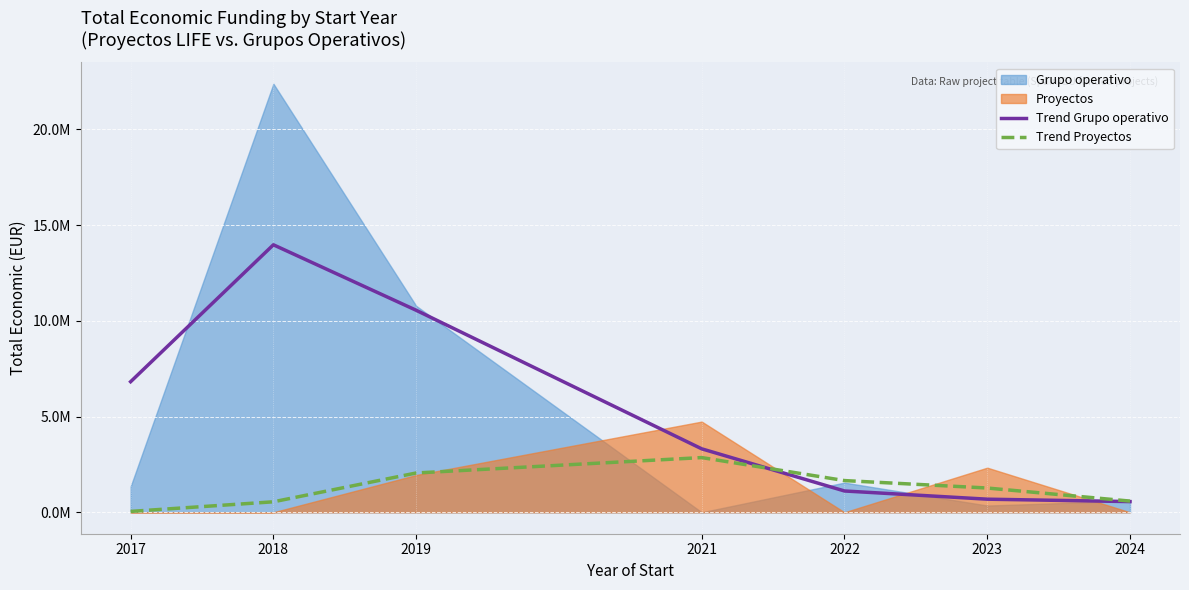

True or false: Trend Grupo operativo and Trend Proyectos cross at least once.

True